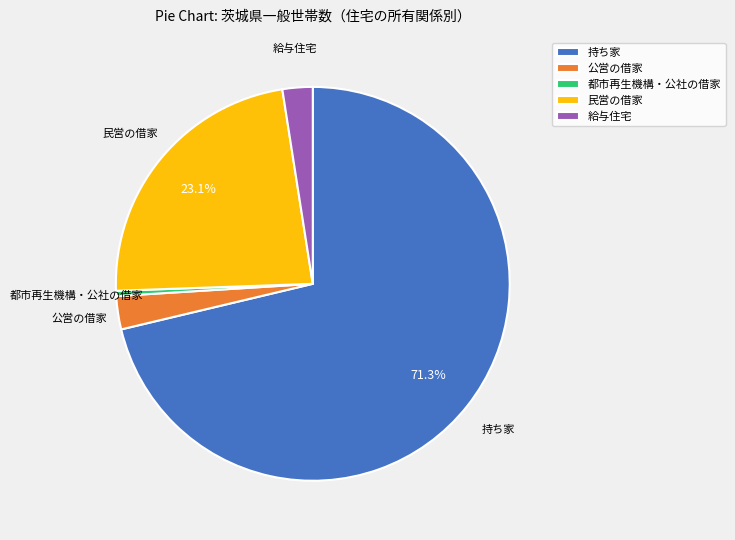

Count the number of slices in the pie.

5